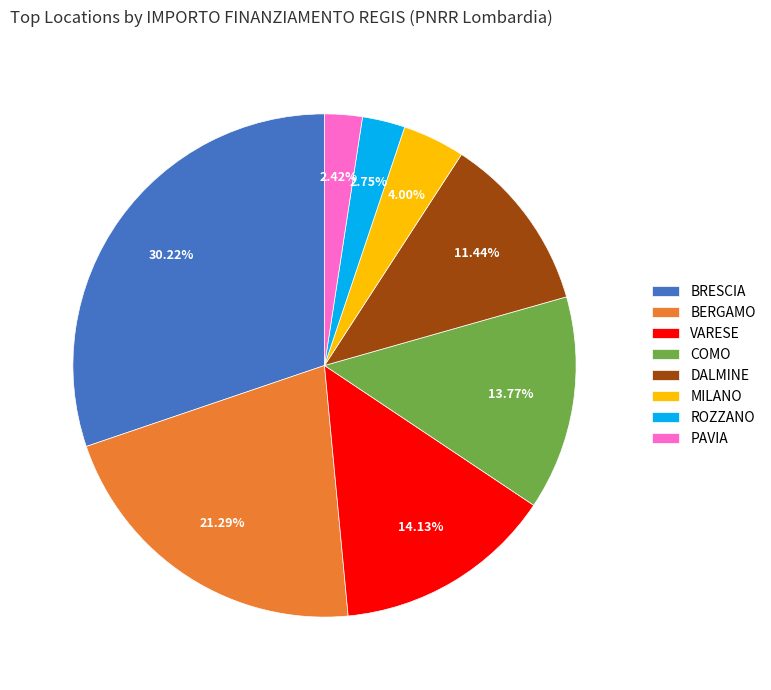

Which slice is the largest?

BRESCIA